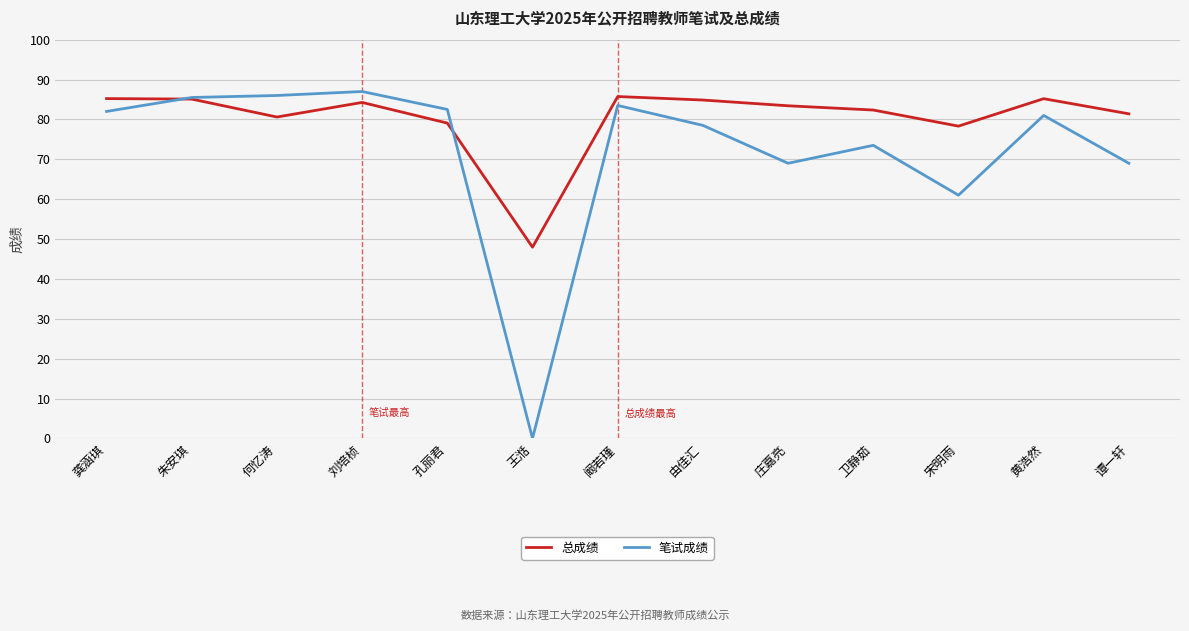

What is the lowest value of the 总成绩 series?

48.0